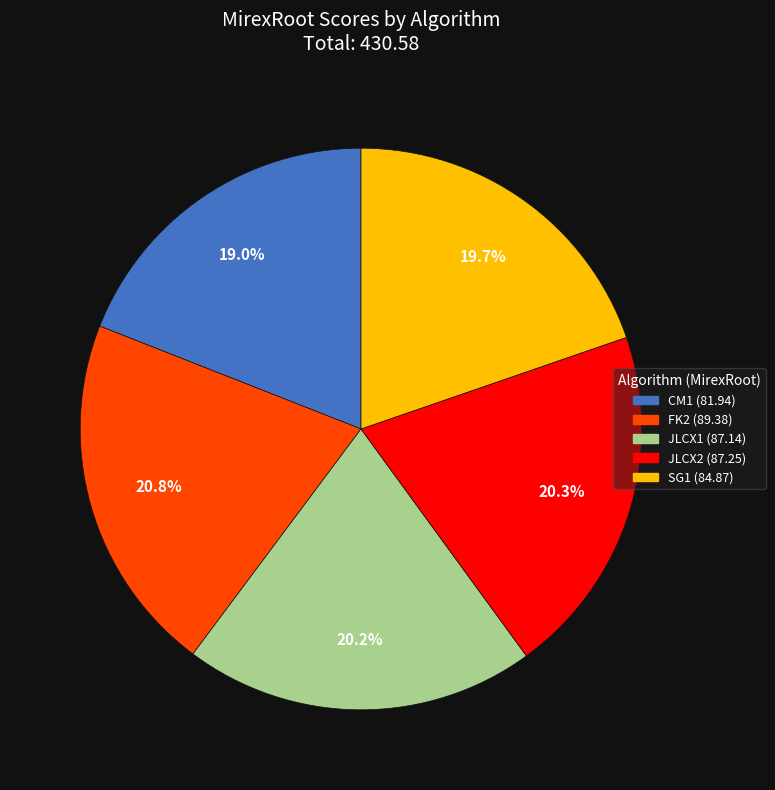

How many slices are in this pie chart?

5